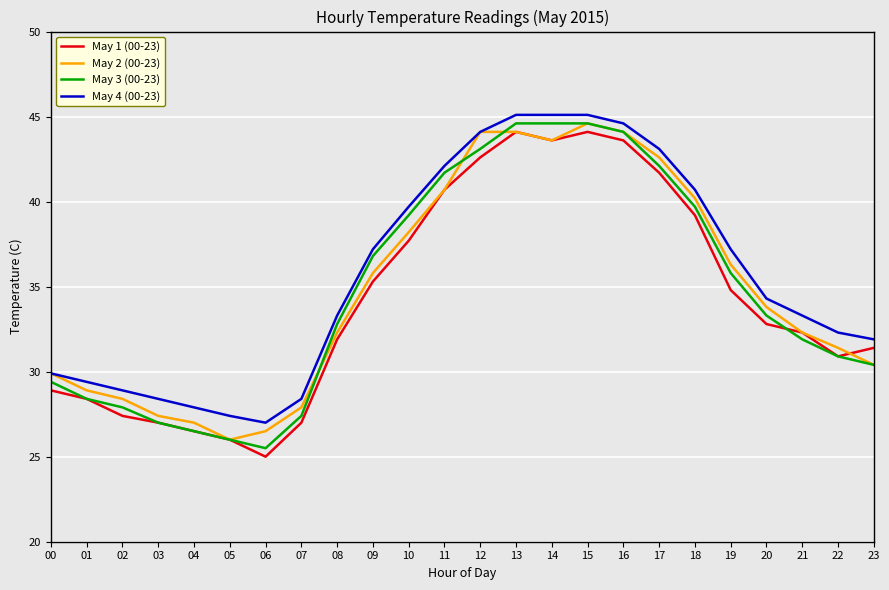

What value does the May 1 (00-23) series have at 03?

27.0